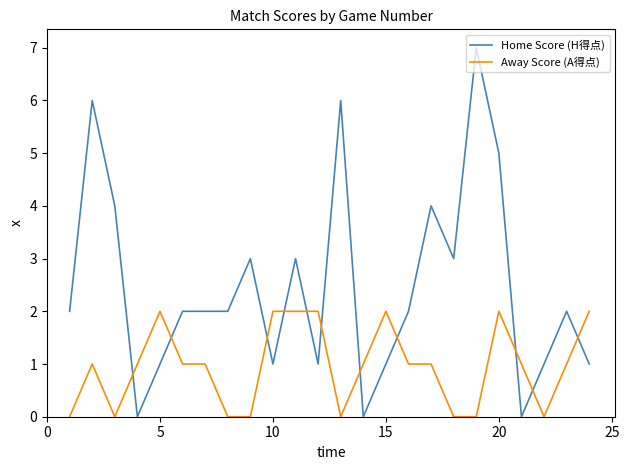

What is the sum of all Away Score (A得点) values?

23